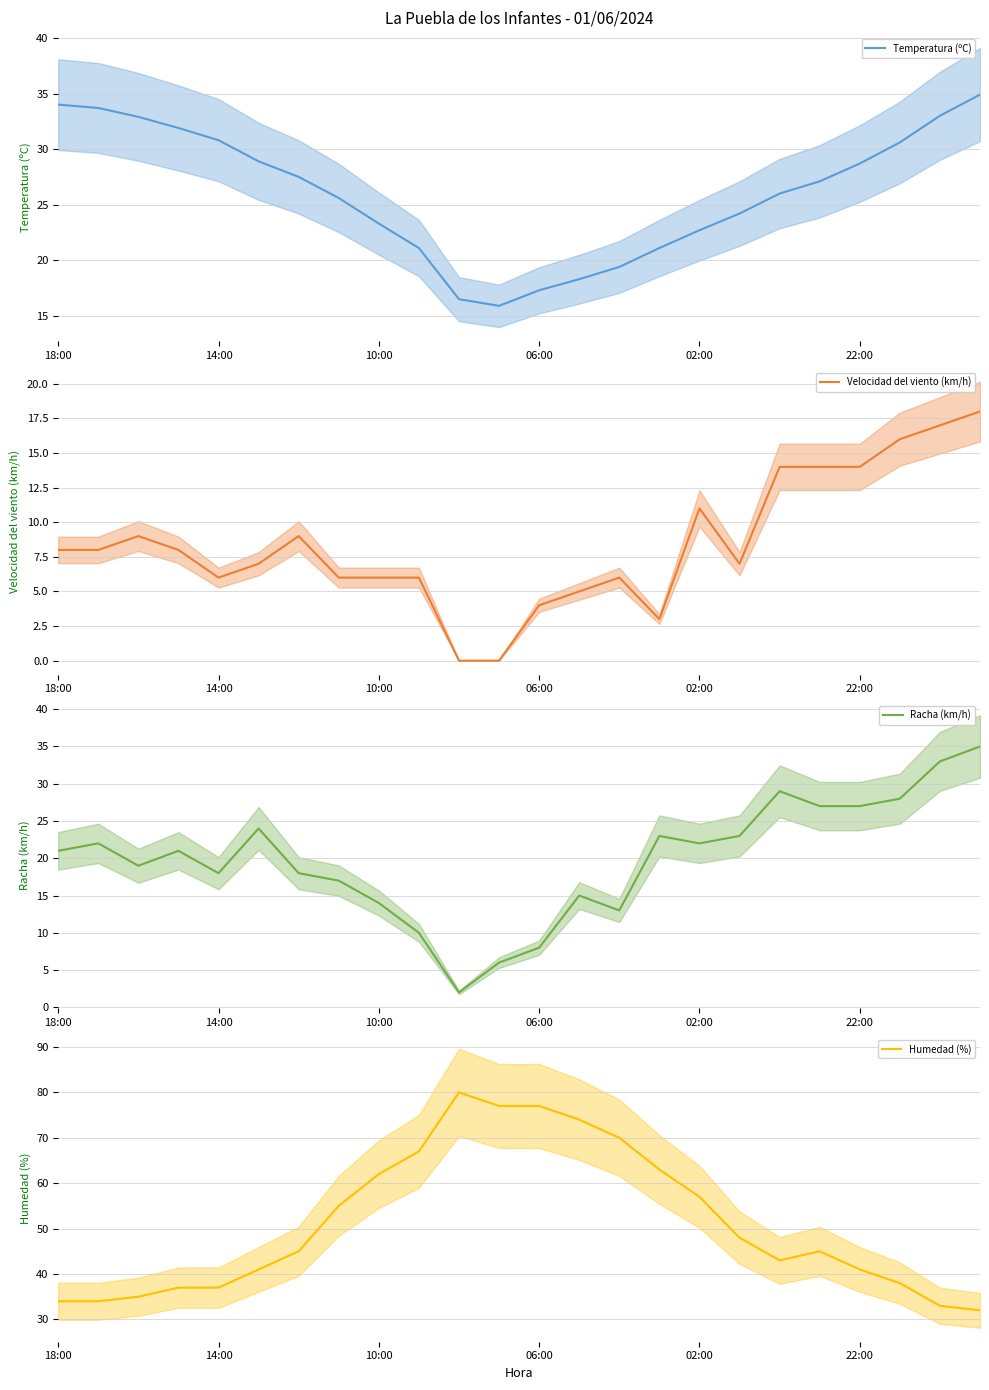

Is the value of Velocidad del viento (km/h) at 9 greater than the value of Racha (km/h) at 18?

No